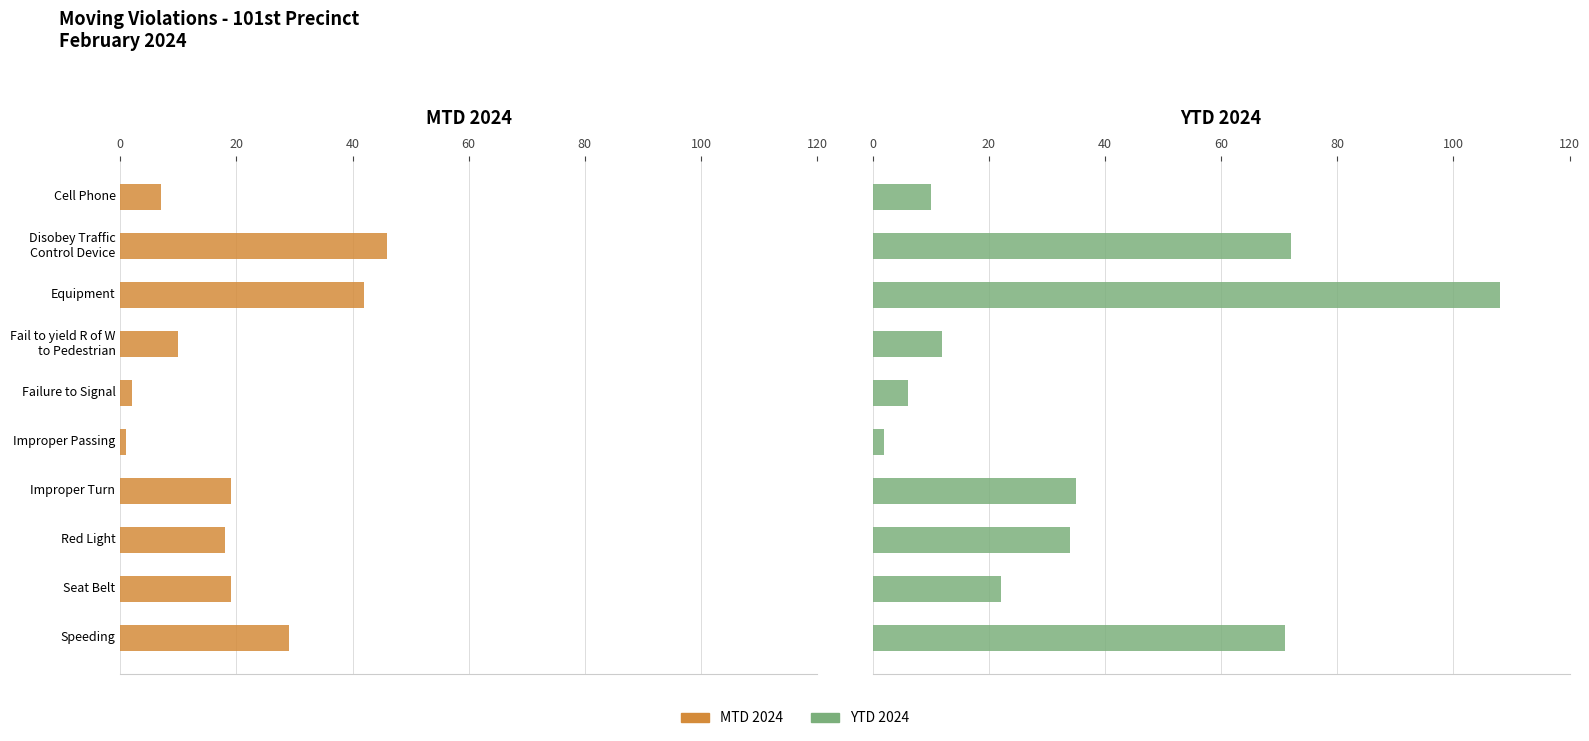

How many values in the MTD 2024 series are below 19?

5